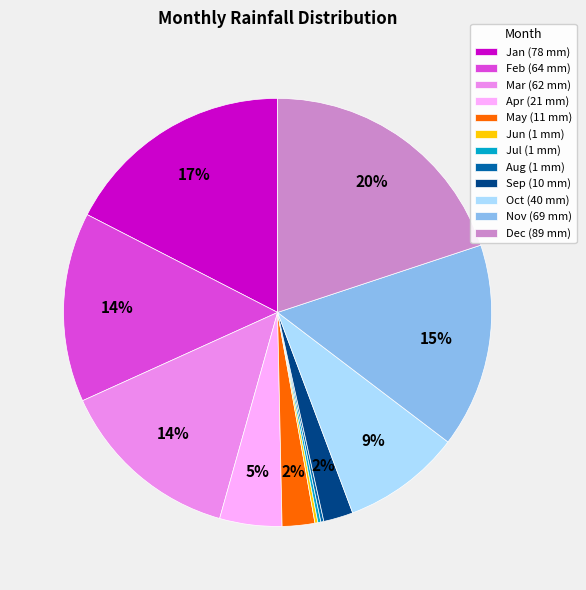

Is the sum of Mar (62 mm) and Jan (78 mm) greater than half?

No